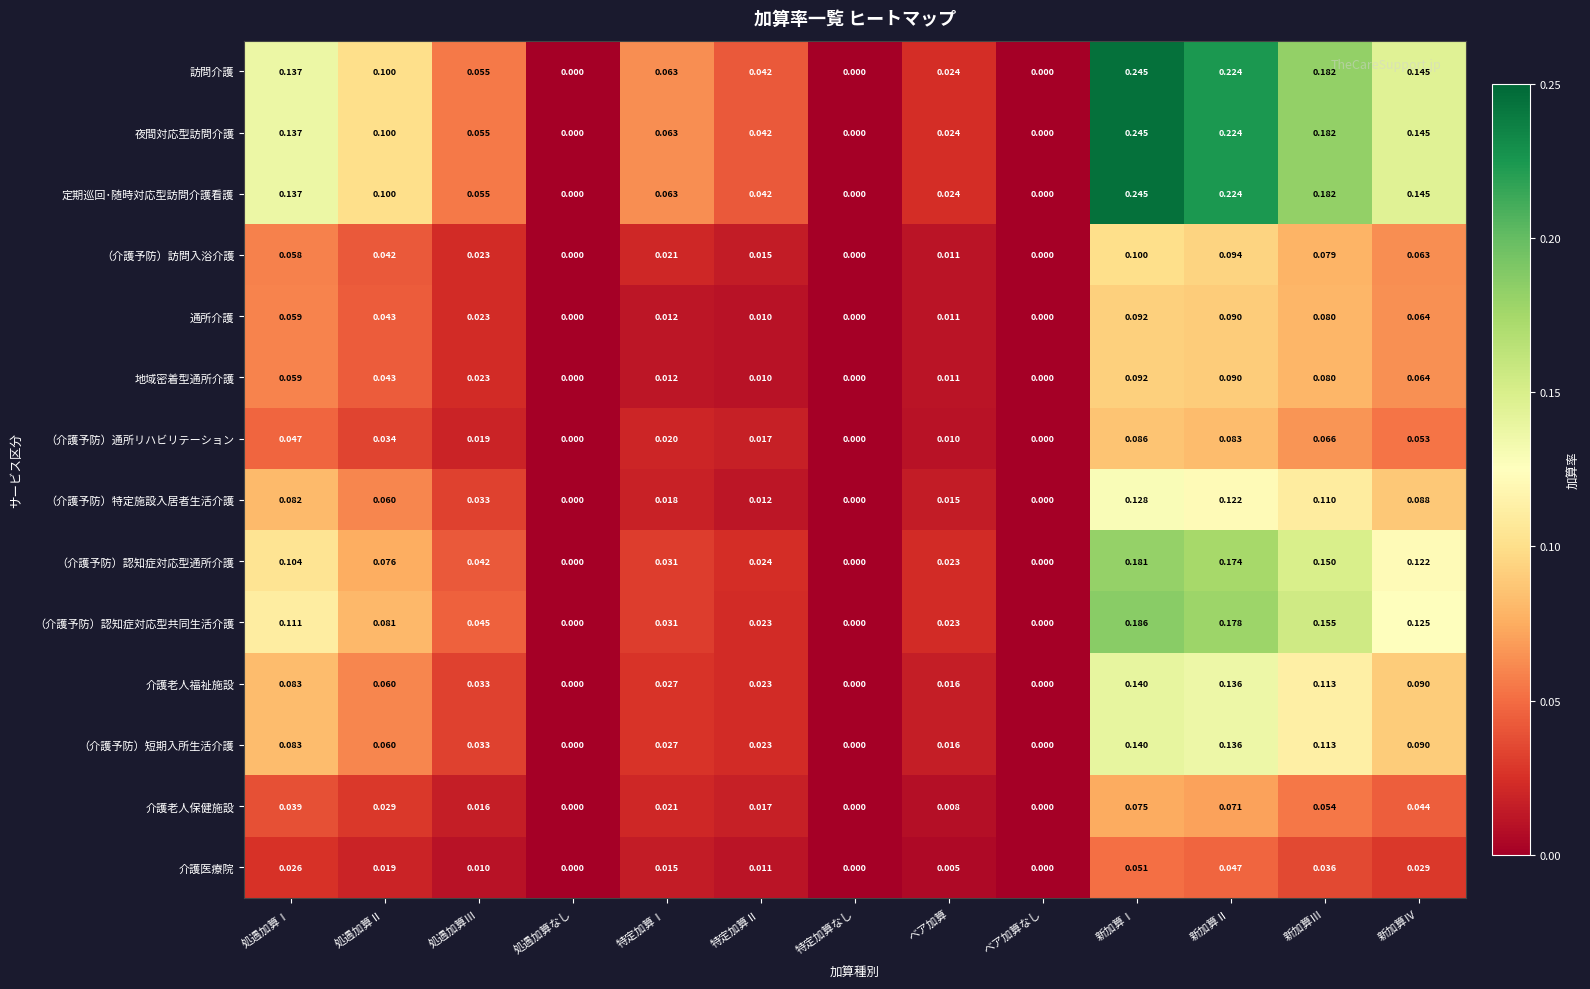

Which category has the highest value in the 定期巡回･随時対応型訪問介護看護 series?

新加算Ⅰ